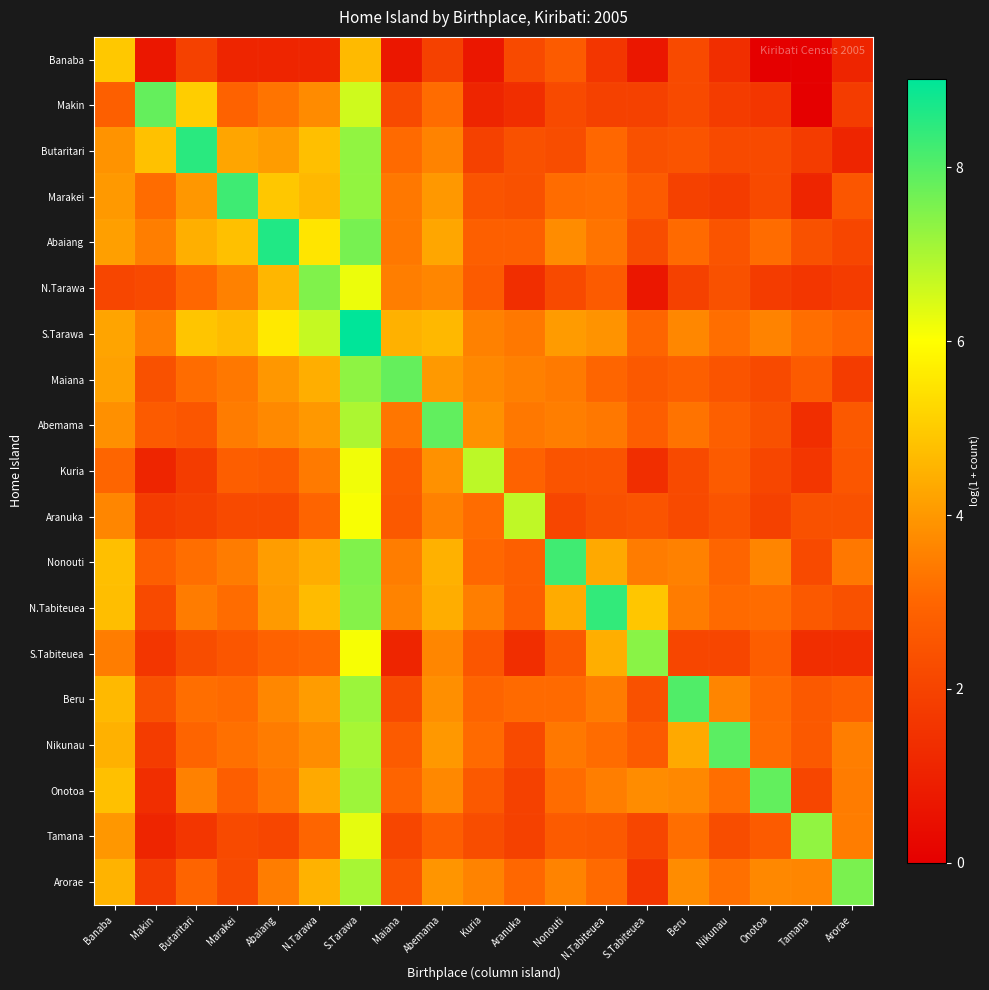

Reading right to left, transcribe all the data shown in this chart.

Banaba: Arorae=1.1	Tamana=0.0	Onotoa=0.0	Nikunau=1.4	Beru=2.2	S.Tabiteuea=0.7	N.Tabiteuea=1.6	Nonouti=2.7	Aranuka=2.2	Kuria=0.7	Abemama=1.9	Maiana=0.7	S.Tarawa=4.7	N.Tarawa=1.1	Abaiang=1.1	Marakei=1.1	Butaritari=1.9	Makin=0.7	Banaba=4.9
Makin: Arorae=1.8	Tamana=0.0	Onotoa=1.6	Nikunau=1.8	Beru=2.2	S.Tabiteuea=1.9	N.Tabiteuea=1.9	Nonouti=2.2	Aranuka=1.4	Kuria=1.1	Abemama=3.1	Maiana=2.2	S.Tarawa=6.6	N.Tarawa=3.7	Abaiang=3.3	Marakei=2.9	Butaritari=5.0	Makin=7.8	Banaba=2.8
Butaritari: Arorae=1.1	Tamana=1.8	Onotoa=2.2	Nikunau=2.2	Beru=2.5	S.Tabiteuea=2.4	N.Tabiteuea=3.0	Nonouti=2.3	Aranuka=2.4	Kuria=1.9	Abemama=3.6	Maiana=3.1	S.Tarawa=7.3	N.Tarawa=4.8	Abaiang=4.1	Marakei=4.2	Butaritari=8.5	Makin=4.8	Banaba=3.9
Marakei: Arorae=2.6	Tamana=1.1	Onotoa=2.2	Nikunau=1.8	Beru=1.9	S.Tabiteuea=2.7	N.Tabiteuea=3.2	Nonouti=3.1	Aranuka=2.4	Kuria=2.5	Abemama=4.0	Maiana=3.4	S.Tarawa=7.3	N.Tarawa=4.6	Abaiang=4.9	Marakei=8.3	Butaritari=4.0	Makin=3.1	Banaba=4.0
Abaiang: Arorae=2.1	Tamana=2.4	Onotoa=3.1	Nikunau=2.5	Beru=3.1	S.Tabiteuea=2.3	N.Tabiteuea=3.3	Nonouti=3.8	Aranuka=2.8	Kuria=2.8	Abemama=4.3	Maiana=3.4	S.Tarawa=7.6	N.Tarawa=5.5	Abaiang=8.6	Marakei=4.8	Butaritari=4.4	Makin=3.5	Banaba=4.1
N.Tarawa: Arorae=1.8	Tamana=1.6	Onotoa=1.8	Nikunau=2.4	Beru=1.9	S.Tabiteuea=0.7	N.Tabiteuea=2.7	Nonouti=2.2	Aranuka=1.4	Kuria=2.7	Abemama=3.6	Maiana=3.5	S.Tarawa=6.2	N.Tarawa=7.5	Abaiang=4.6	Marakei=3.6	Butaritari=3.0	Makin=2.2	Banaba=2.1
S.Tarawa: Arorae=2.9	Tamana=3.2	Onotoa=3.6	Nikunau=3.2	Beru=3.7	S.Tabiteuea=3.0	N.Tabiteuea=3.9	Nonouti=4.1	Aranuka=3.4	Kuria=3.6	Abemama=4.6	Maiana=4.5	S.Tarawa=9.0	N.Tarawa=6.7	Abaiang=5.6	Marakei=4.7	Butaritari=4.9	Makin=3.5	Banaba=4.2
Maiana: Arorae=1.8	Tamana=2.7	Onotoa=2.2	Nikunau=2.5	Beru=2.8	S.Tabiteuea=2.6	N.Tabiteuea=3.0	Nonouti=3.4	Aranuka=3.5	Kuria=3.7	Abemama=4.0	Maiana=7.8	S.Tarawa=7.3	N.Tarawa=4.4	Abaiang=4.0	Marakei=3.4	Butaritari=3.1	Makin=2.4	Banaba=4.2
Abemama: Arorae=2.6	Tamana=1.4	Onotoa=2.4	Nikunau=2.8	Beru=3.3	S.Tabiteuea=2.8	N.Tabiteuea=3.4	Nonouti=3.5	Aranuka=3.4	Kuria=3.9	Abemama=7.9	Maiana=3.3	S.Tarawa=7.0	N.Tarawa=4.0	Abaiang=3.7	Marakei=3.4	Butaritari=2.6	Makin=2.7	Banaba=3.9
Kuria: Arorae=2.6	Tamana=1.6	Onotoa=2.1	Nikunau=2.7	Beru=2.2	S.Tabiteuea=1.4	N.Tabiteuea=2.5	Nonouti=2.5	Aranuka=2.9	Kuria=6.8	Abemama=3.9	Maiana=2.7	S.Tarawa=6.2	N.Tarawa=3.4	Abaiang=2.7	Marakei=2.8	Butaritari=1.8	Makin=1.1	Banaba=3.0
Aranuka: Arorae=2.4	Tamana=2.4	Onotoa=1.9	Nikunau=2.5	Beru=2.2	S.Tabiteuea=2.5	N.Tabiteuea=2.4	Nonouti=2.1	Aranuka=6.8	Kuria=3.1	Abemama=3.6	Maiana=2.6	S.Tarawa=6.1	N.Tarawa=2.9	Abaiang=2.2	Marakei=2.2	Butaritari=1.9	Makin=1.8	Banaba=3.6
Nonouti: Arorae=3.4	Tamana=2.2	Onotoa=3.6	Nikunau=3.0	Beru=3.6	S.Tabiteuea=3.4	N.Tabiteuea=4.3	Nonouti=8.2	Aranuka=2.8	Kuria=3.0	Abemama=4.5	Maiana=3.5	S.Tarawa=7.5	N.Tarawa=4.4	Abaiang=4.1	Marakei=3.4	Butaritari=3.2	Makin=2.8	Banaba=4.8
N.Tabiteuea: Arorae=2.4	Tamana=2.6	Onotoa=3.1	Nikunau=3.1	Beru=3.4	S.Tabiteuea=4.9	N.Tabiteuea=8.4	Nonouti=4.4	Aranuka=2.8	Kuria=3.5	Abemama=4.4	Maiana=3.6	S.Tarawa=7.4	N.Tarawa=4.7	Abaiang=4.0	Marakei=3.1	Butaritari=3.4	Makin=2.2	Banaba=4.7
S.Tabiteuea: Arorae=1.4	Tamana=1.4	Onotoa=2.8	Nikunau=2.1	Beru=2.1	S.Tabiteuea=7.4	N.Tabiteuea=4.4	Nonouti=2.6	Aranuka=1.4	Kuria=2.6	Abemama=3.6	Maiana=1.1	S.Tarawa=6.1	N.Tarawa=3.0	Abaiang=2.9	Marakei=2.6	Butaritari=2.3	Makin=1.6	Banaba=3.5
Beru: Arorae=2.8	Tamana=2.6	Onotoa=3.1	Nikunau=3.6	Beru=8.0	S.Tabiteuea=2.4	N.Tabiteuea=3.4	Nonouti=3.1	Aranuka=3.1	Kuria=2.9	Abemama=3.8	Maiana=2.2	S.Tarawa=7.2	N.Tarawa=4.1	Abaiang=3.7	Marakei=3.1	Butaritari=3.2	Makin=2.4	Banaba=4.6
Nikunau: Arorae=3.5	Tamana=2.6	Onotoa=3.1	Nikunau=7.9	Beru=4.3	S.Tabiteuea=2.7	N.Tabiteuea=3.1	Nonouti=3.4	Aranuka=2.2	Kuria=3.1	Abemama=4.0	Maiana=2.7	S.Tarawa=7.0	N.Tarawa=3.8	Abaiang=3.4	Marakei=3.2	Butaritari=2.9	Makin=1.8	Banaba=4.5
Onotoa: Arorae=3.4	Tamana=2.1	Onotoa=7.8	Nikunau=3.2	Beru=3.7	S.Tabiteuea=3.8	N.Tabiteuea=3.5	Nonouti=3.1	Aranuka=1.9	Kuria=2.6	Abemama=3.7	Maiana=2.9	S.Tarawa=7.2	N.Tarawa=4.3	Abaiang=3.3	Marakei=2.8	Butaritari=3.6	Makin=1.4	Banaba=4.8
Tamana: Arorae=3.5	Tamana=7.3	Onotoa=2.7	Nikunau=2.3	Beru=3.2	S.Tabiteuea=2.1	N.Tabiteuea=2.6	Nonouti=2.7	Aranuka=1.9	Kuria=2.3	Abemama=2.8	Maiana=2.1	S.Tarawa=6.3	N.Tarawa=3.0	Abaiang=2.1	Marakei=2.2	Butaritari=1.6	Makin=1.1	Banaba=4.0
Arorae: Arorae=7.6	Tamana=3.6	Onotoa=3.7	Nikunau=3.2	Beru=3.8	S.Tabiteuea=1.6	N.Tabiteuea=3.1	Nonouti=3.6	Aranuka=3.0	Kuria=3.6	Abemama=3.9	Maiana=2.5	S.Tarawa=7.0	N.Tarawa=4.5	Abaiang=3.5	Marakei=2.2	Butaritari=2.9	Makin=1.8	Banaba=4.5